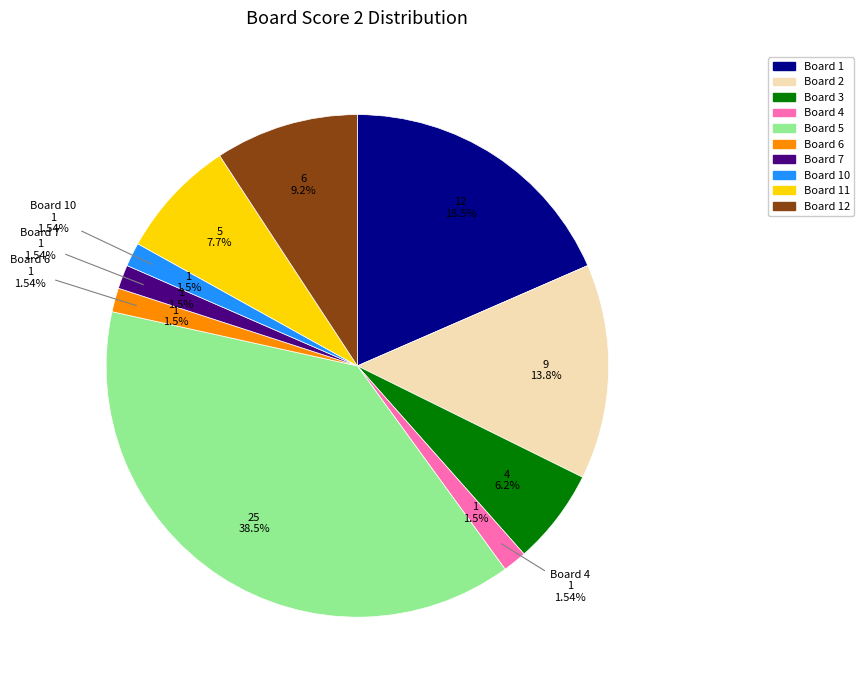

What percentage is the Board 6 slice, to the nearest percent?

2%